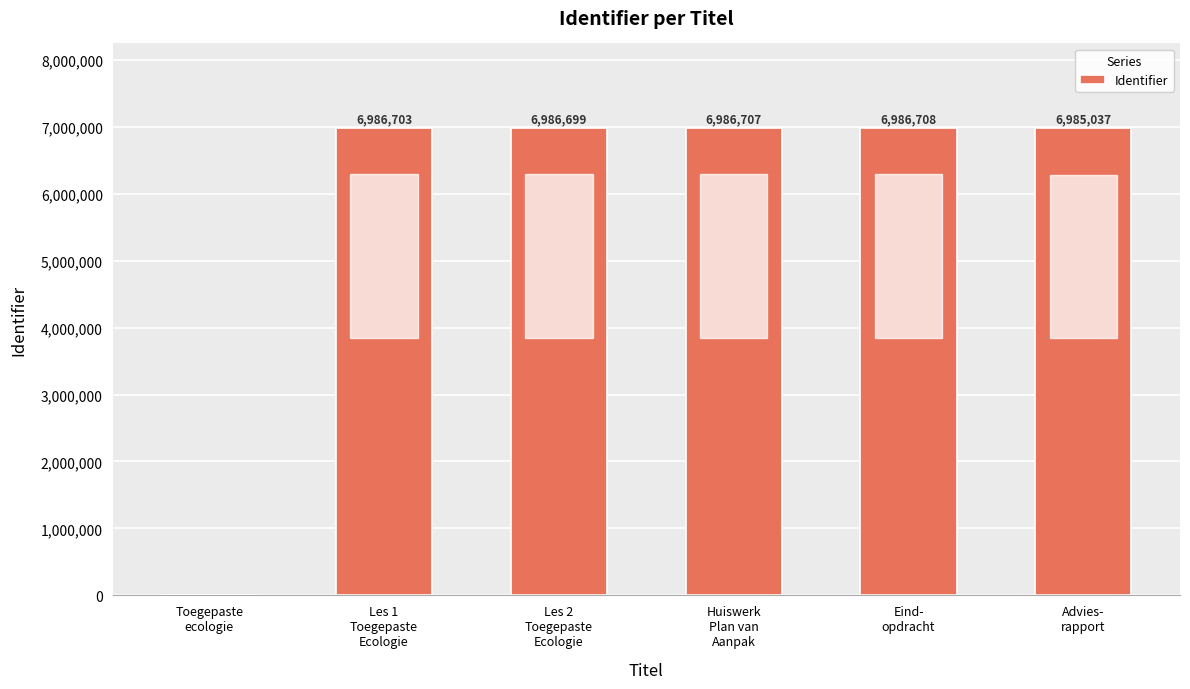

How many series are shown in this chart?

1